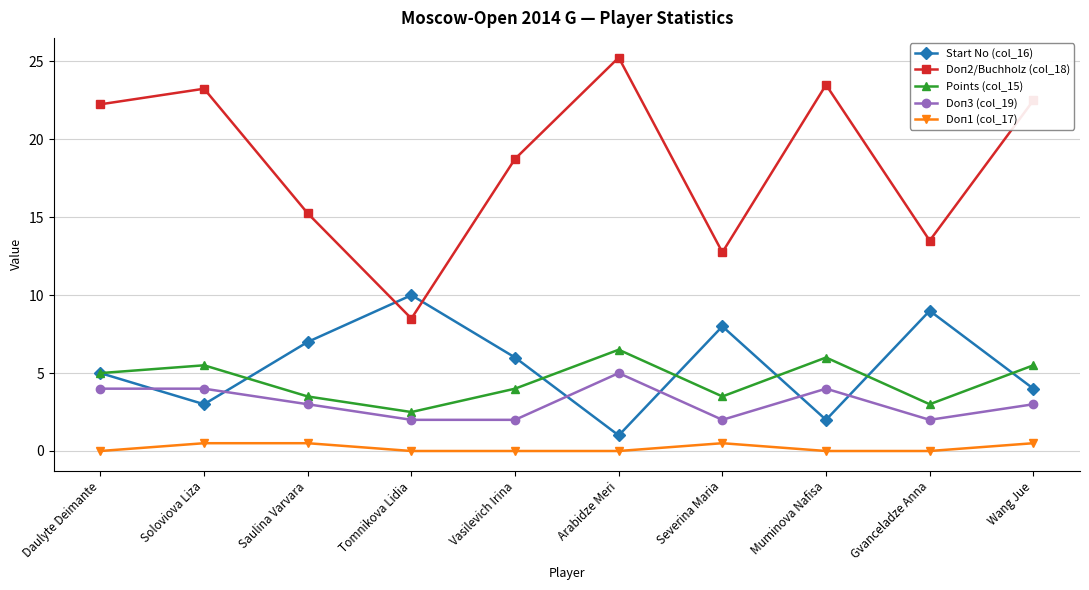

Which series ends up on top after the final intersection of Doп2/Buchholz (col_18) and Start No (col_16)?

Doп2/Buchholz (col_18)